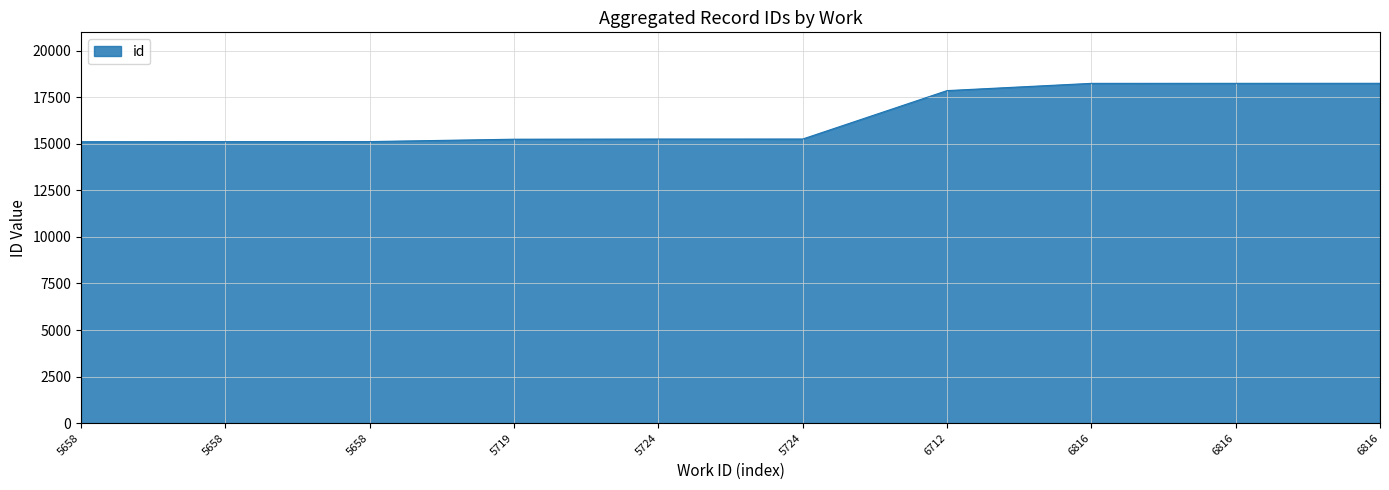

List the labels in order of value, largest first.

6816, 6816, 6816, 6712, 5724, 5724, 5719, 5658, 5658, 5658